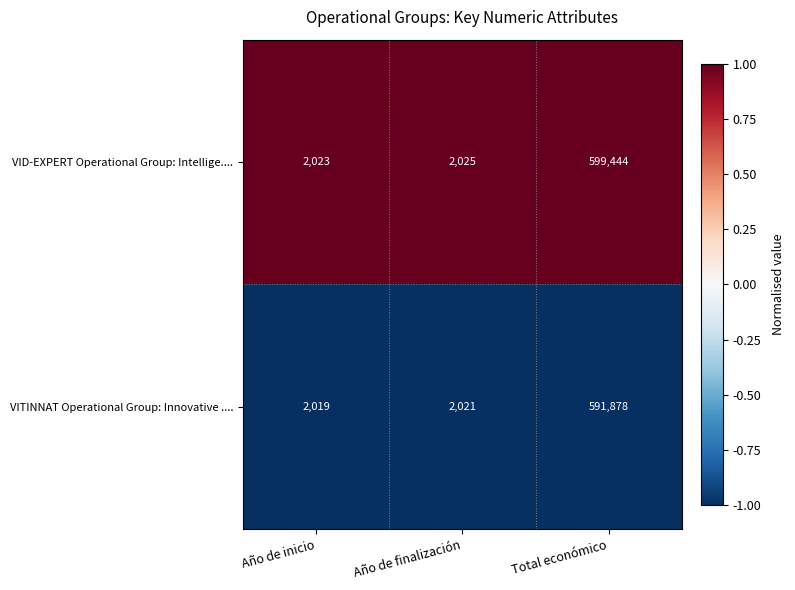

List the series in order of their peak value, lowest first.

VITINNAT Operational Group: Innovative ...., VID-EXPERT Operational Group: Intellige....